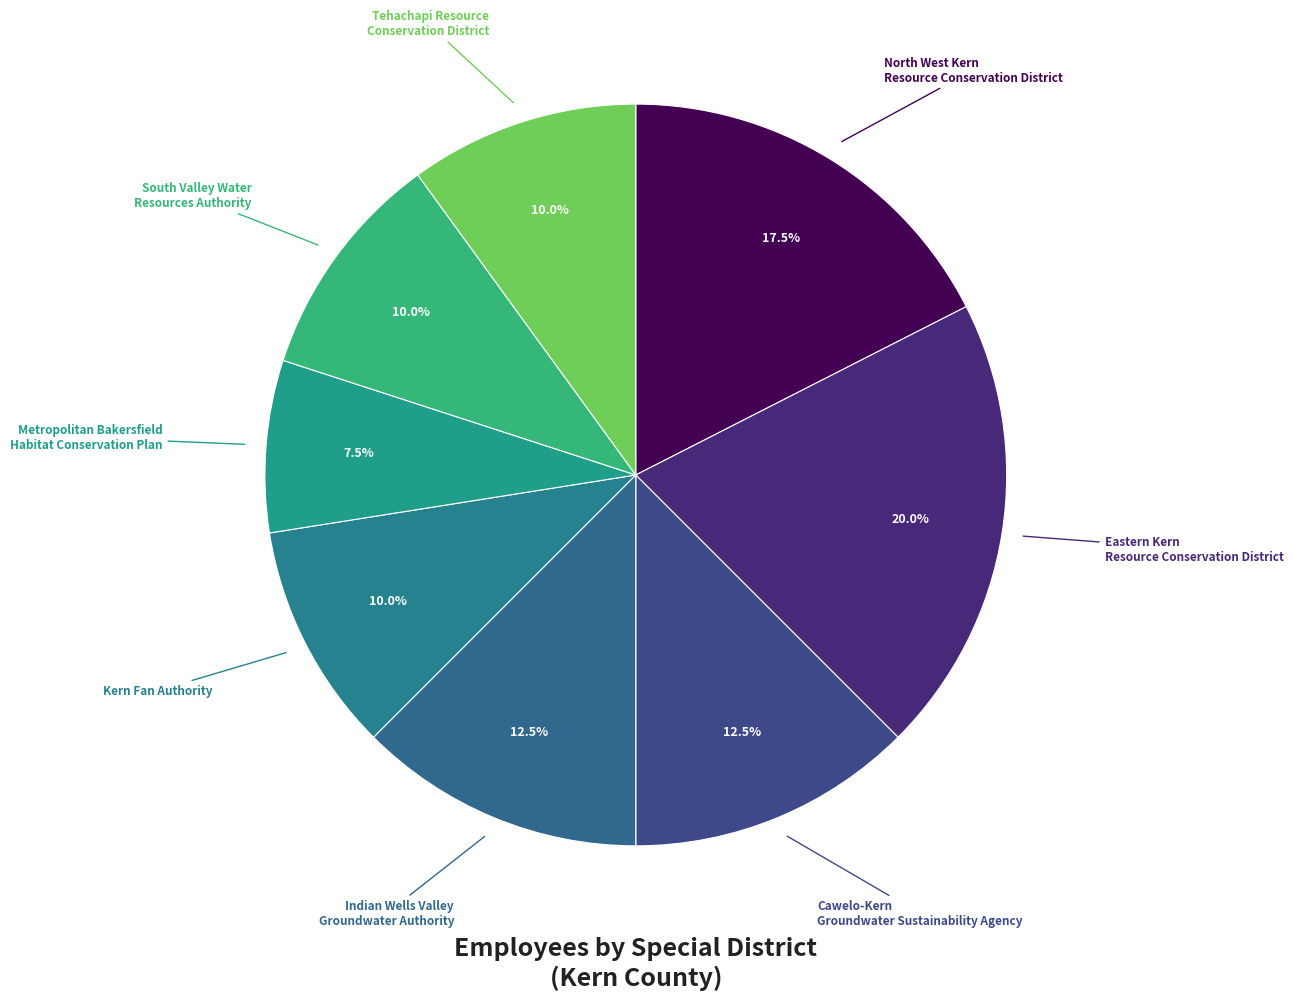

Is it true that South Valley Water Resources Authority is 10% of the pie?

True